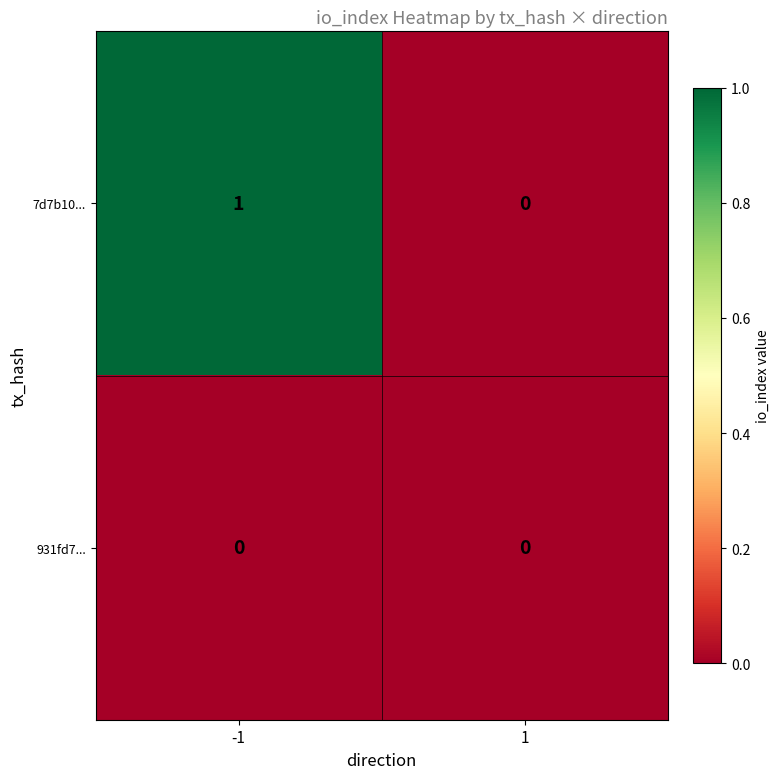

The value of 7d7b10... at -1 is 2. True or false?

False